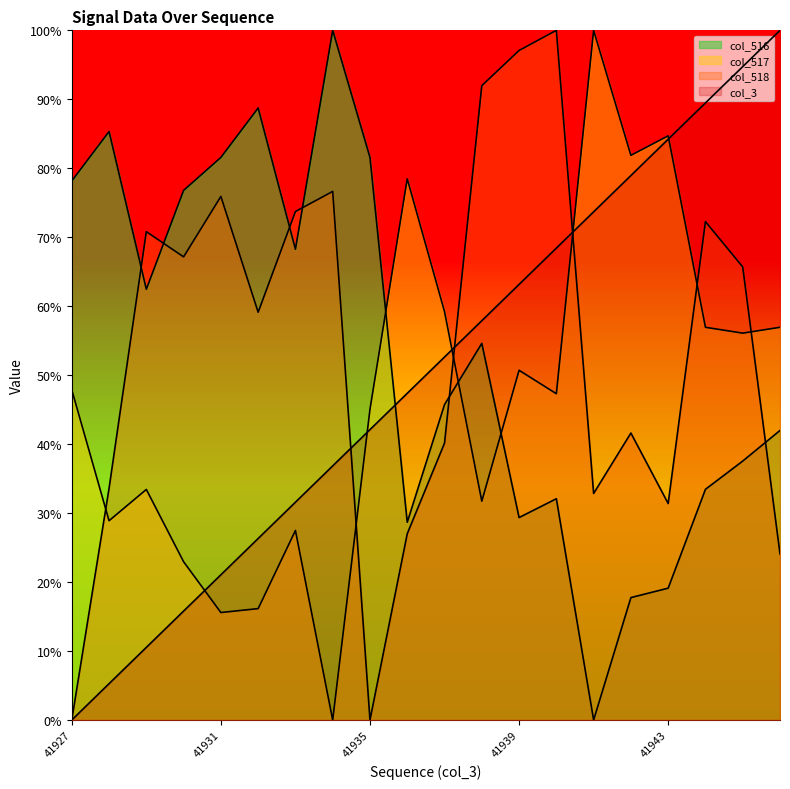

Reading left to right, list all the values displayed in this chart.

col_3: 0.0	0.1	0.1	0.2	0.2	0.3	0.3	0.4	0.4	0.5	0.5	0.6	0.6	0.7	0.7	0.8	0.8	0.9	0.9	1.0
col_518: 0.0	0.3	0.7	0.7	0.8	0.6	0.7	0.8	0.0	0.3	0.4	0.9	1.0	1.0	0.3	0.4	0.3	0.7	0.7	0.2
col_517: 0.5	0.3	0.3	0.2	0.2	0.2	0.3	0.0	0.5	0.8	0.6	0.3	0.5	0.5	1.0	0.8	0.8	0.6	0.6	0.6
col_516: 0.8	0.9	0.6	0.8	0.8	0.9	0.7	1.0	0.8	0.3	0.5	0.5	0.3	0.3	0.0	0.2	0.2	0.3	0.4	0.4